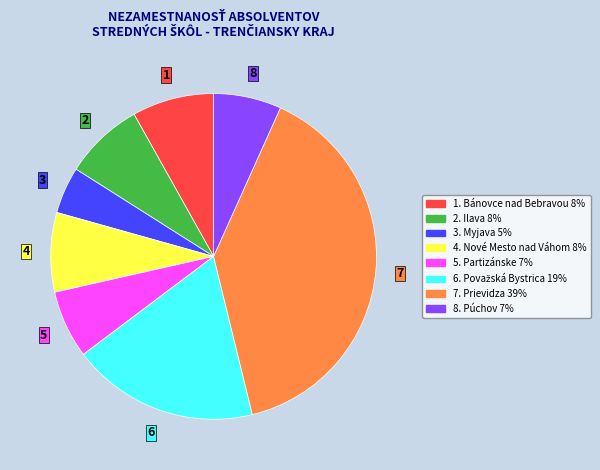

Is there any slice that represents more than half of the pie?

No